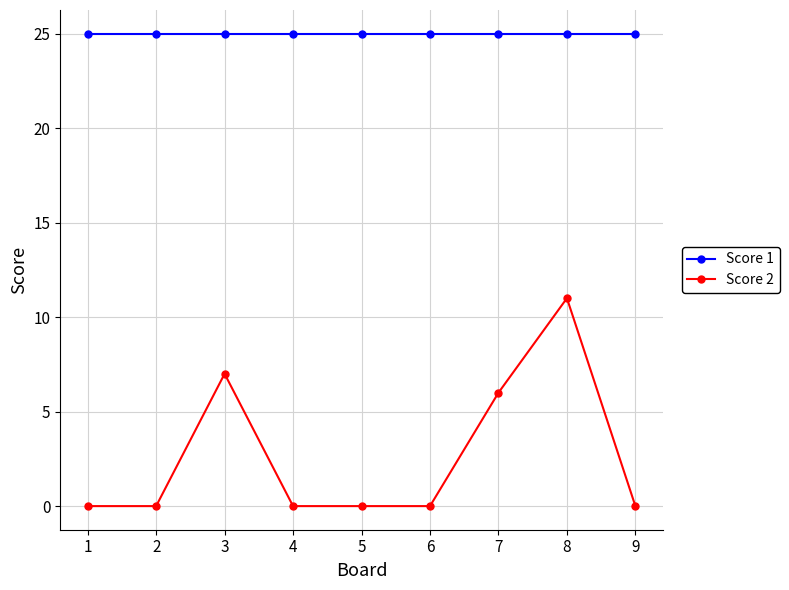

What is the difference between the maximum and minimum values in the Score 2 series?

11